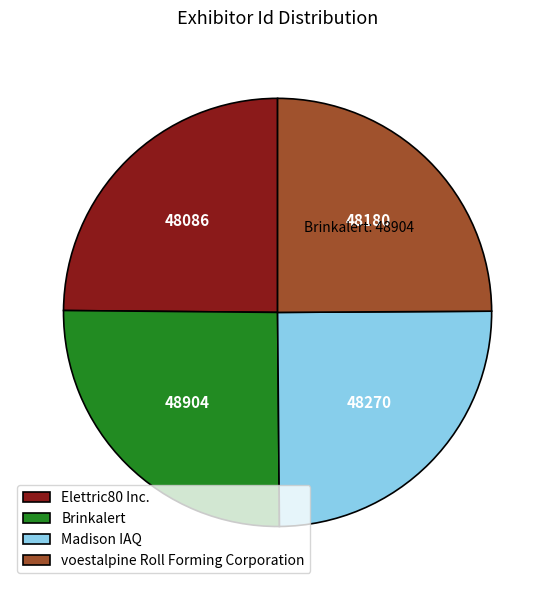

Approximately how many times larger is the value at Madison IAQ compared to Elettric80 Inc.?

1.0